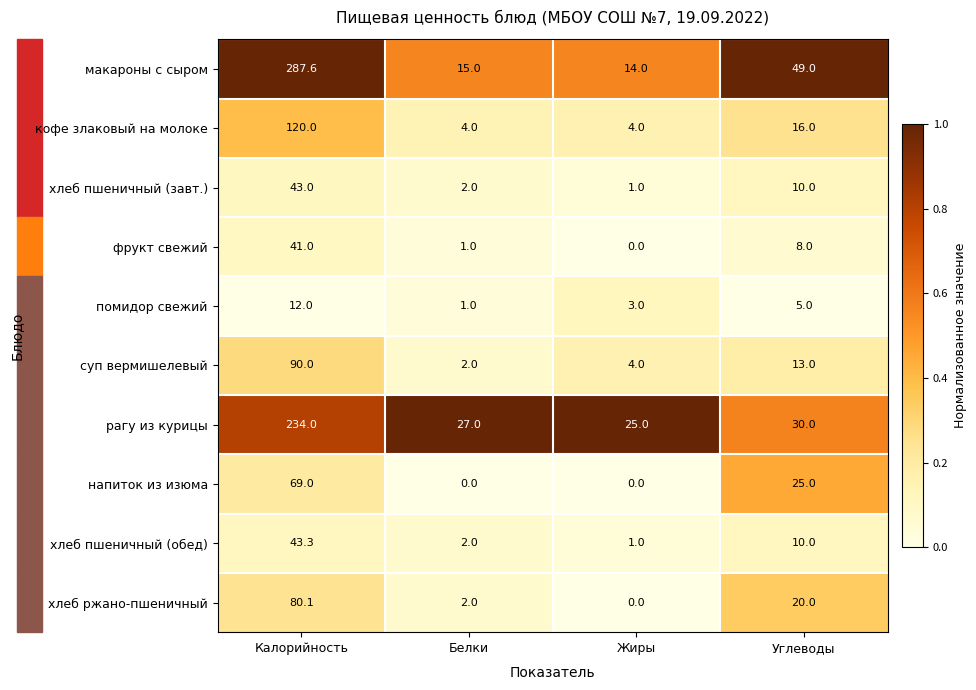

What is the average value of the хлеб пшеничный (завт.) series?

14.0